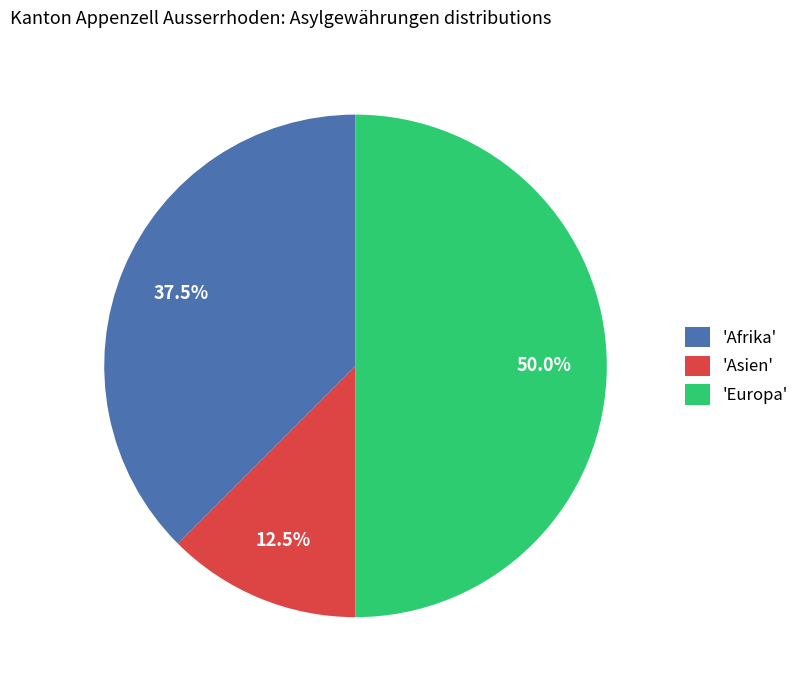

Combined, what portion of the pie is 'Europa' and 'Asien'?

62.5%